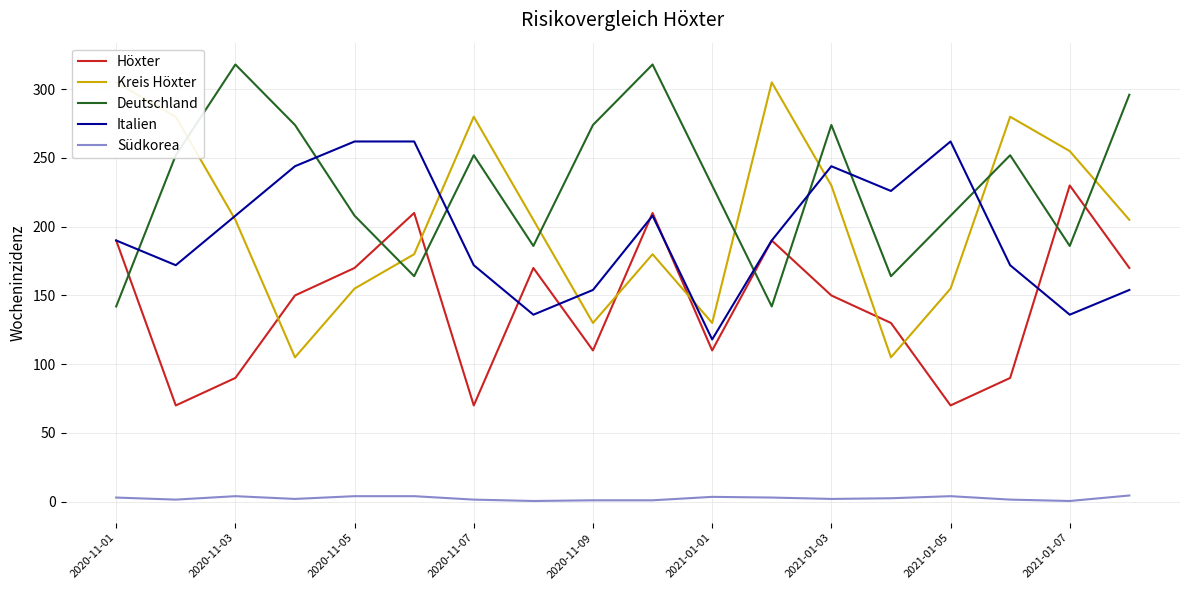

True or false: Deutschland and Südkorea cross at least once.

False